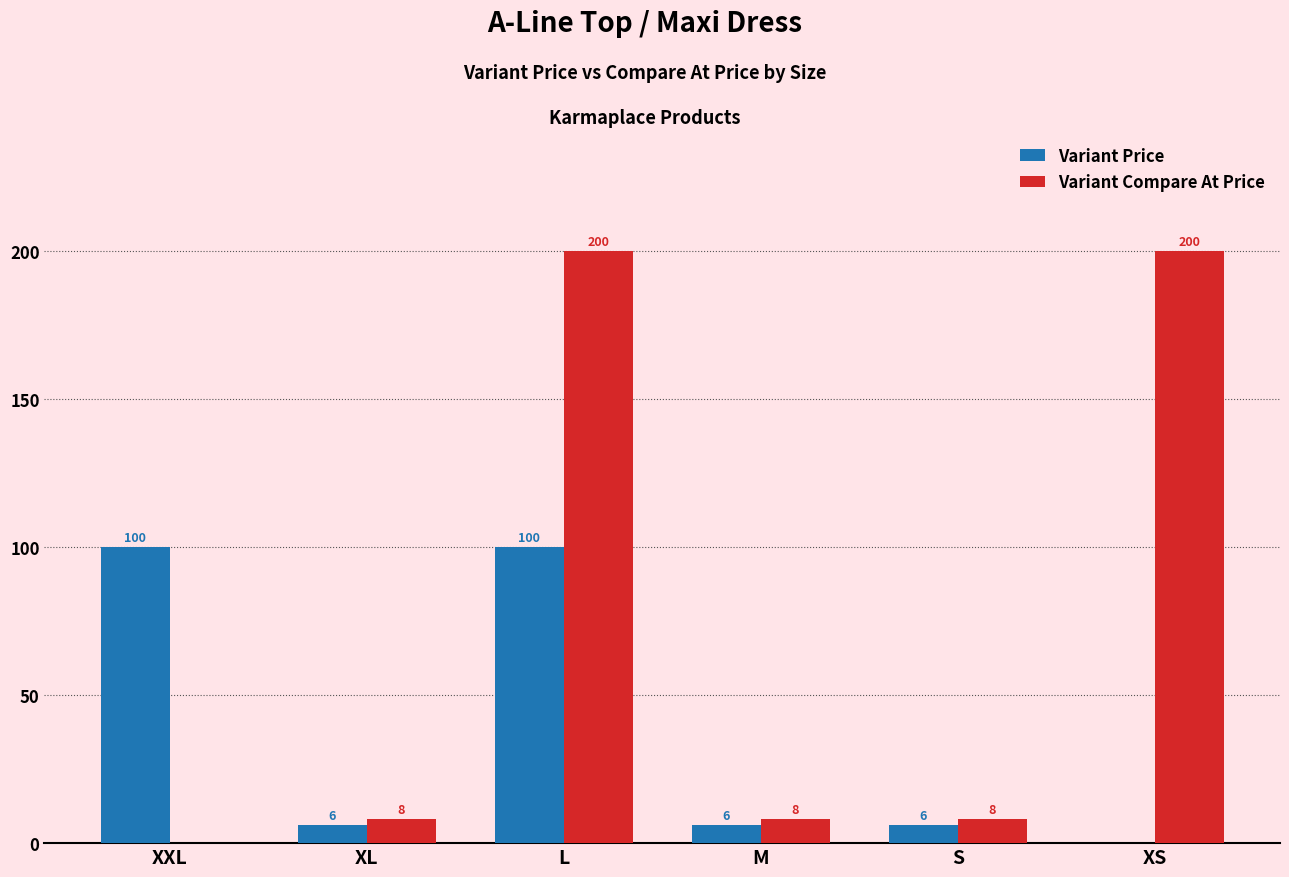

How many positive values does the Variant Compare At Price series have?

5